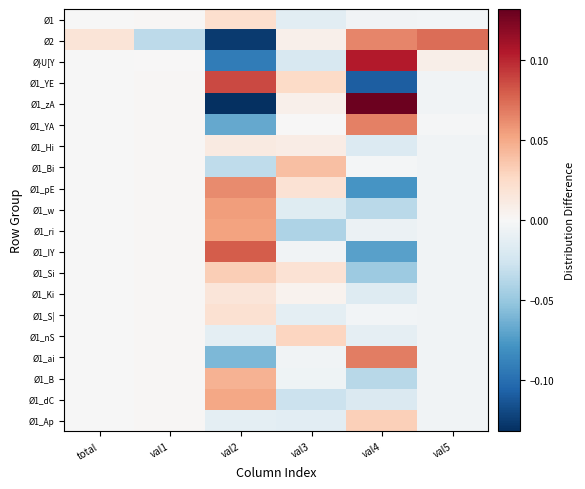

Which label corresponds to the smallest value in the chart?

val2